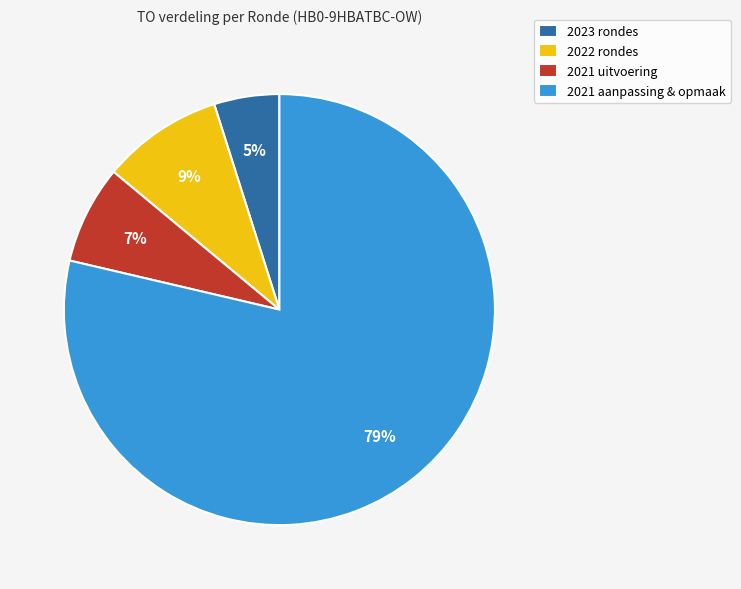

To the nearest percent, what is the average slice percentage?

25%